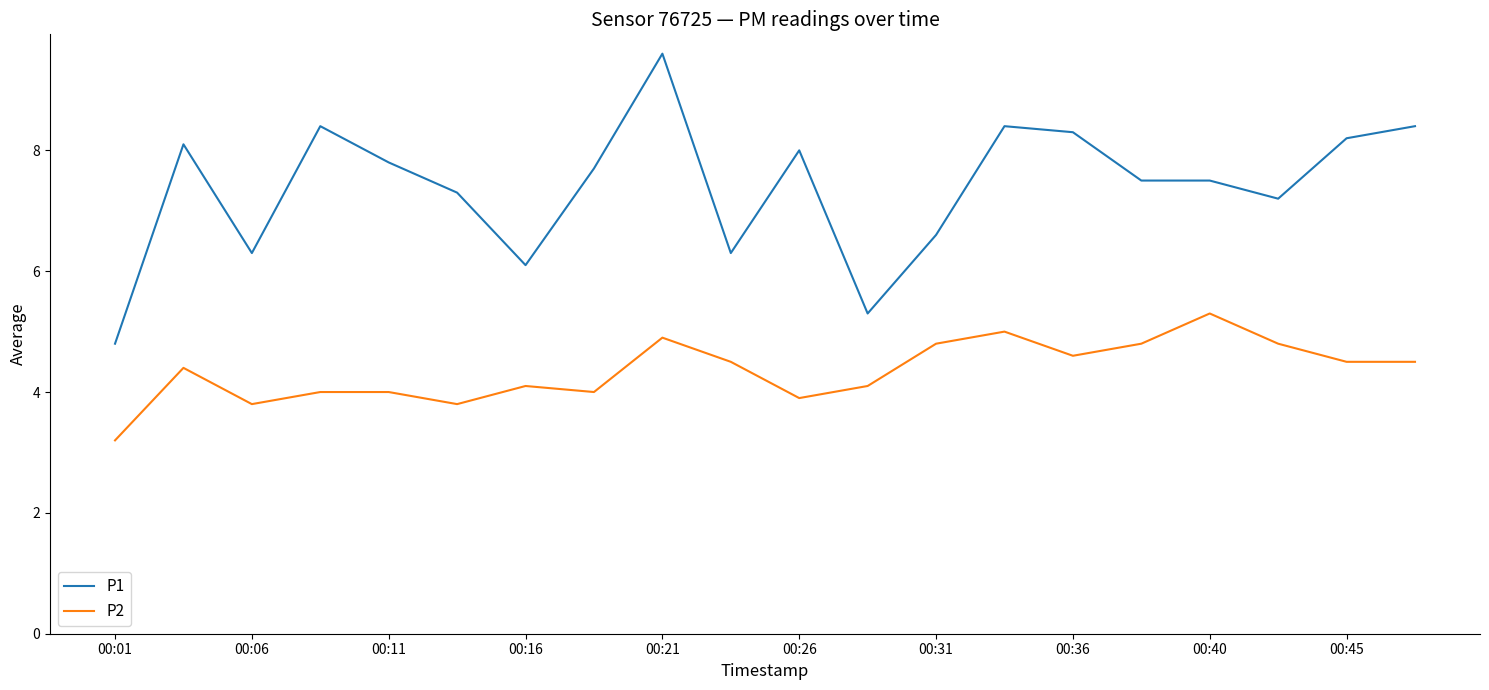

Which series has the largest range (max minus min)?

P1